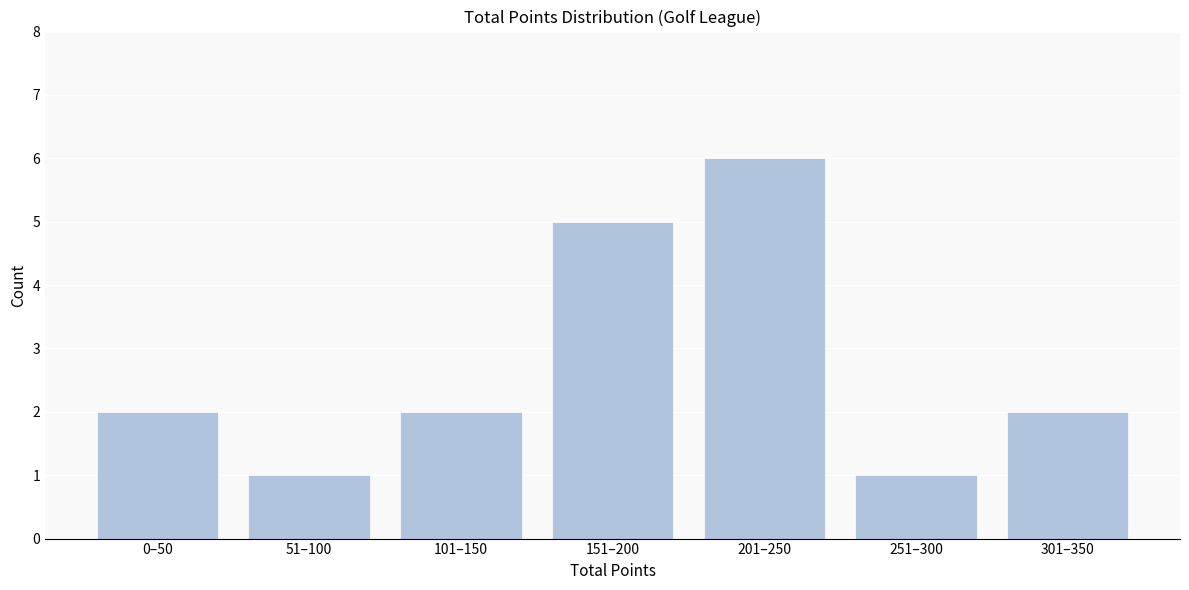

Reading left to right, transcribe all the data shown in this chart.

0–50=2	51–100=1	101–150=2	151–200=5	201–250=6	251–300=1	301–350=2